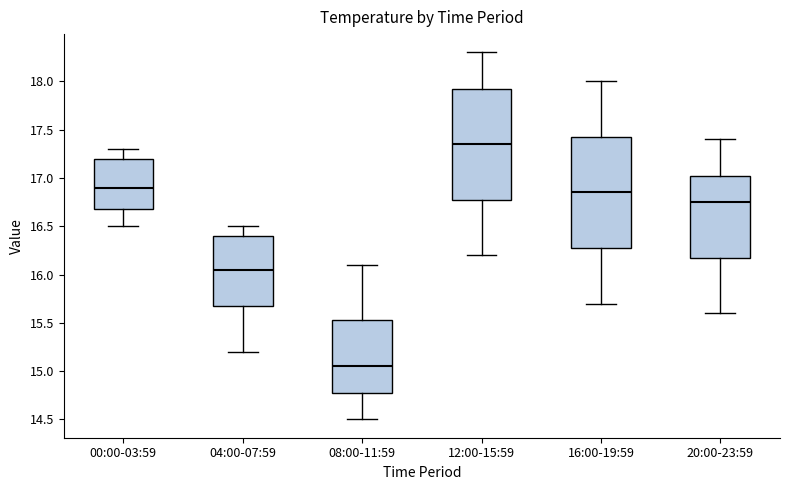

Where does the upper whisker of the box for 04:00-07:59 end on the y-axis? The values are not printed on the chart, so give them approximately, as read against the axis.

16.50